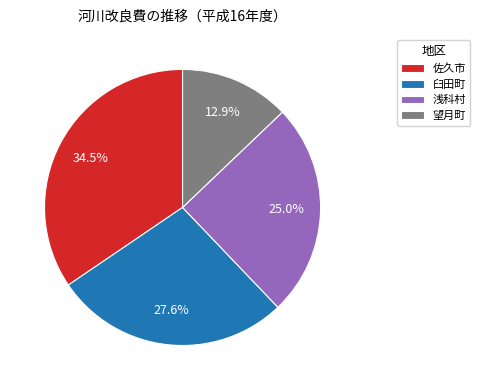

Is there any slice that represents more than half of the pie?

No